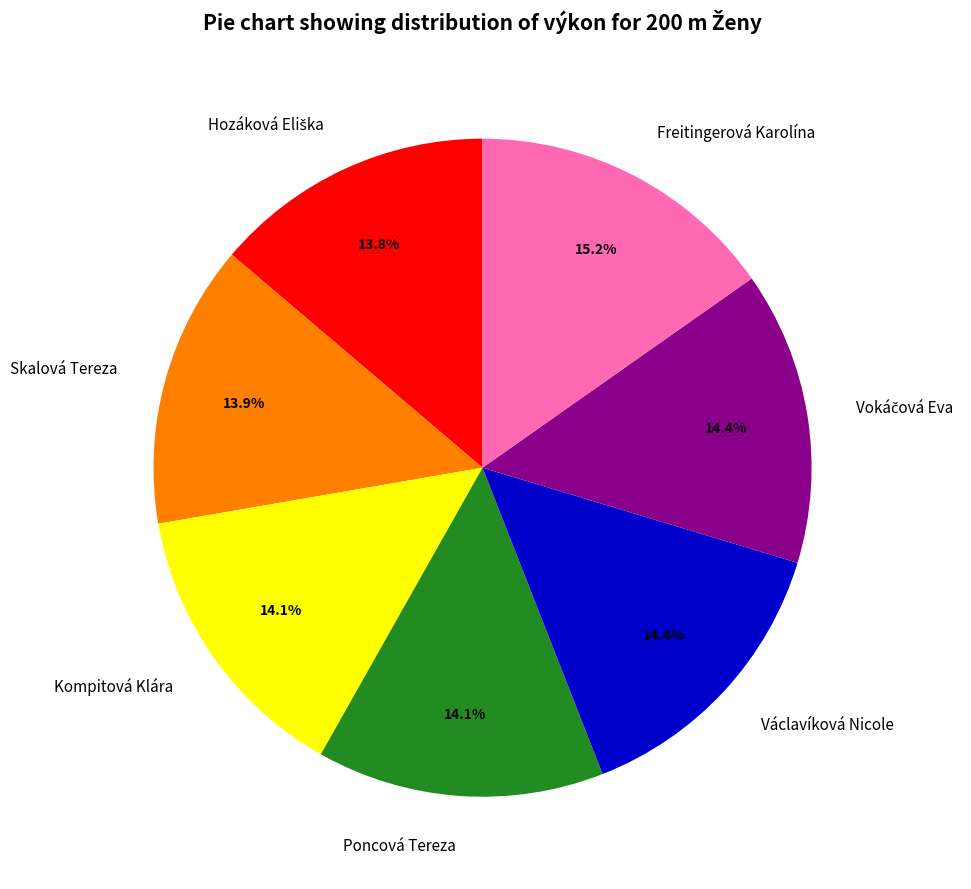

How much of the chart is everything except Skalová Tereza?

86.1%